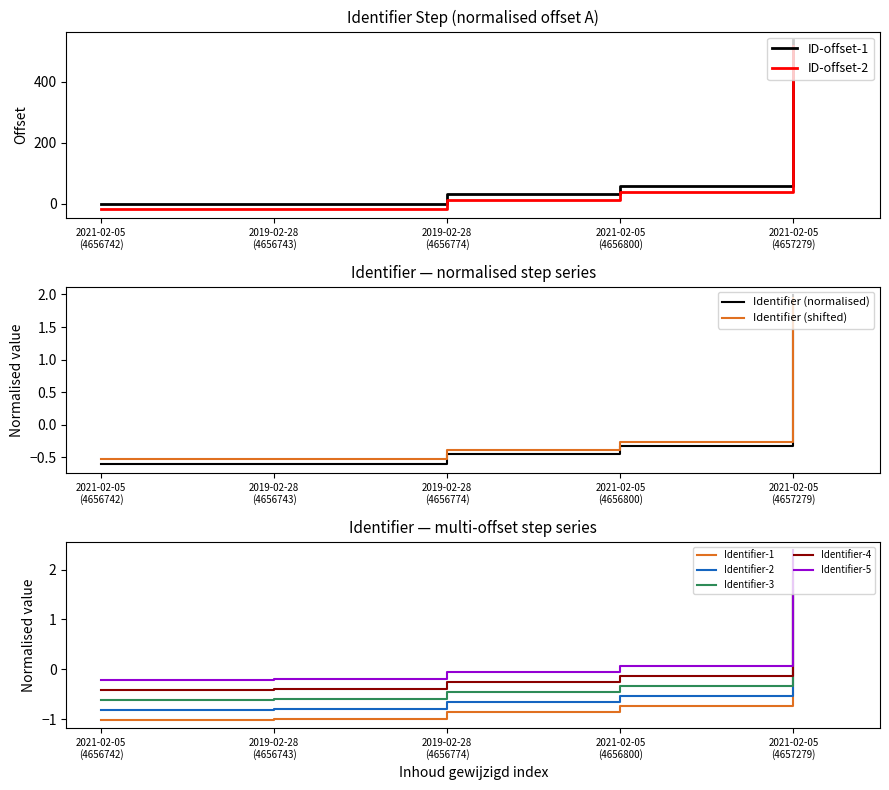

Reading right to left, extract all data points from this chart.

2.0	-0.3	-0.5	-0.6	-0.6